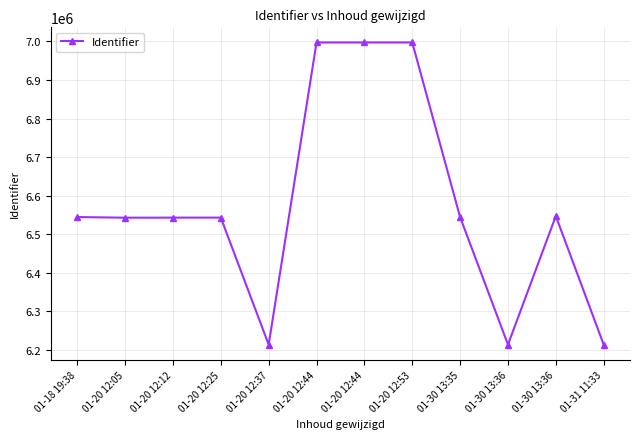

How many interior local valleys (lower than both neighbors) does the data have?

3